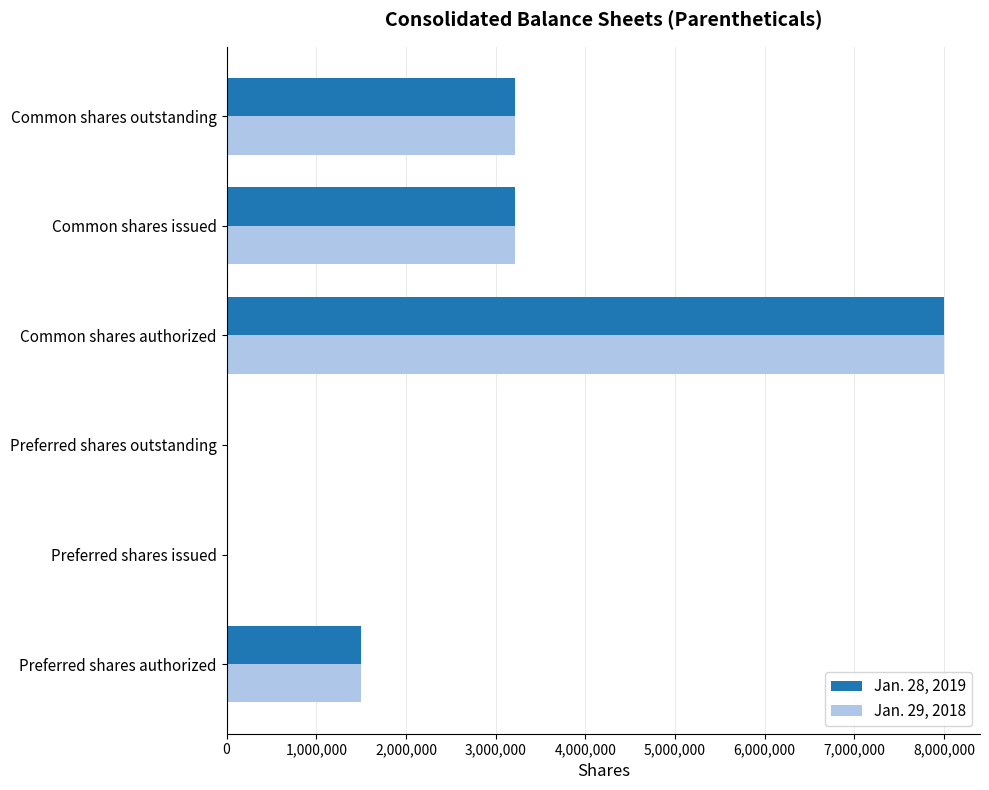

Count the number of categories in the chart.

6